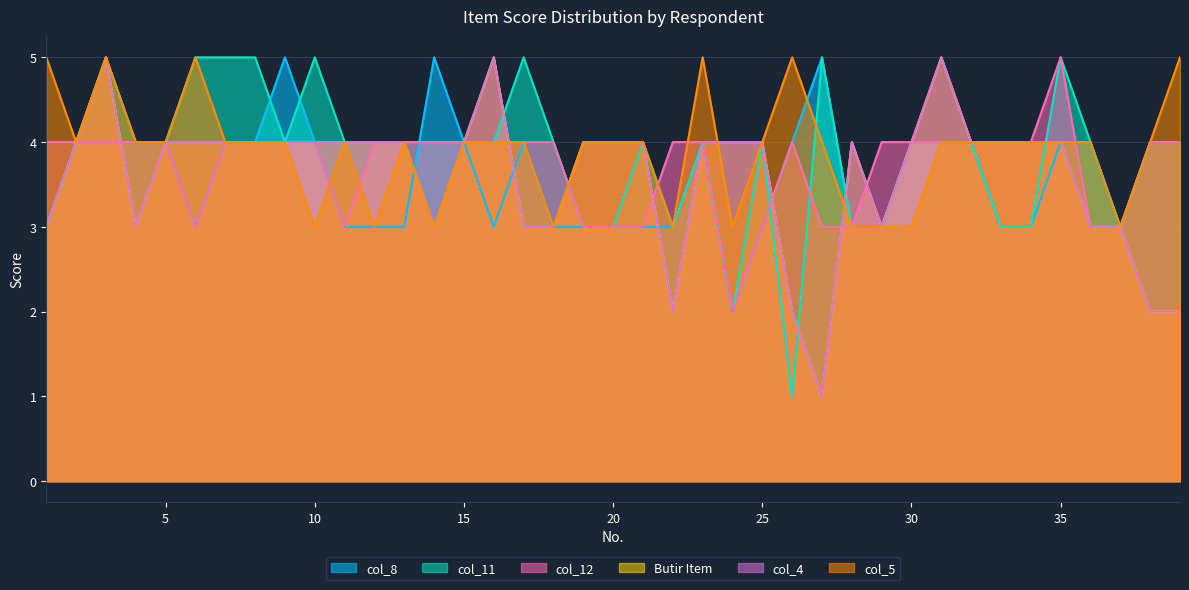

Where do col_12 and col_4 first cross each other?

3 and 4